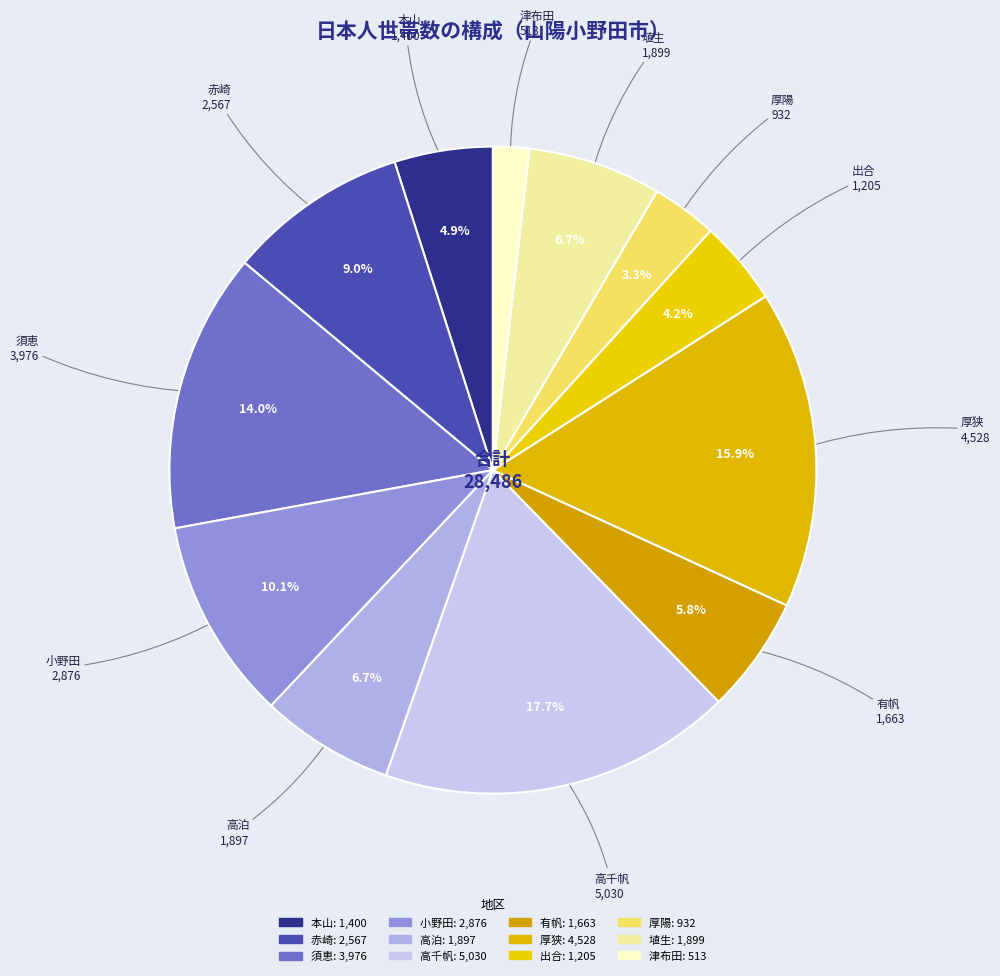

What is the ratio of the value at 出合 to the value at 高千帆?

0.2